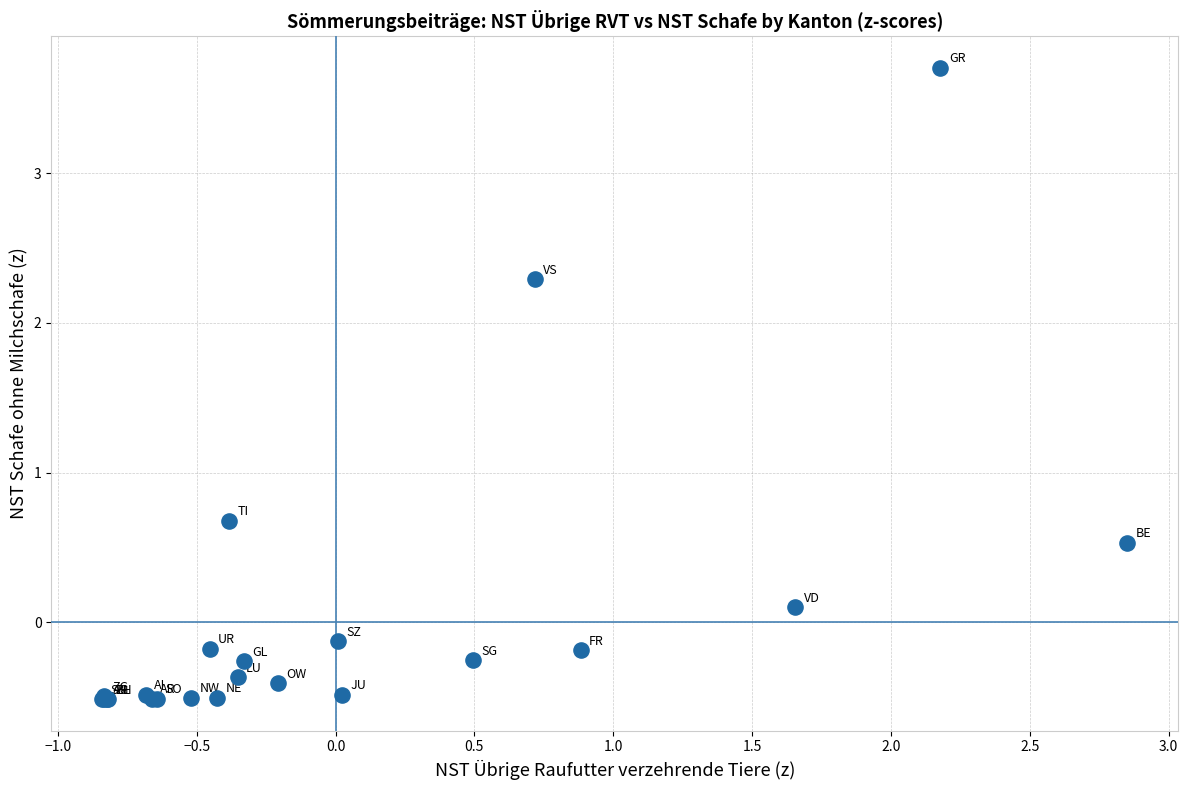

What Y value in the scatter plot is closest to 1?

0.7